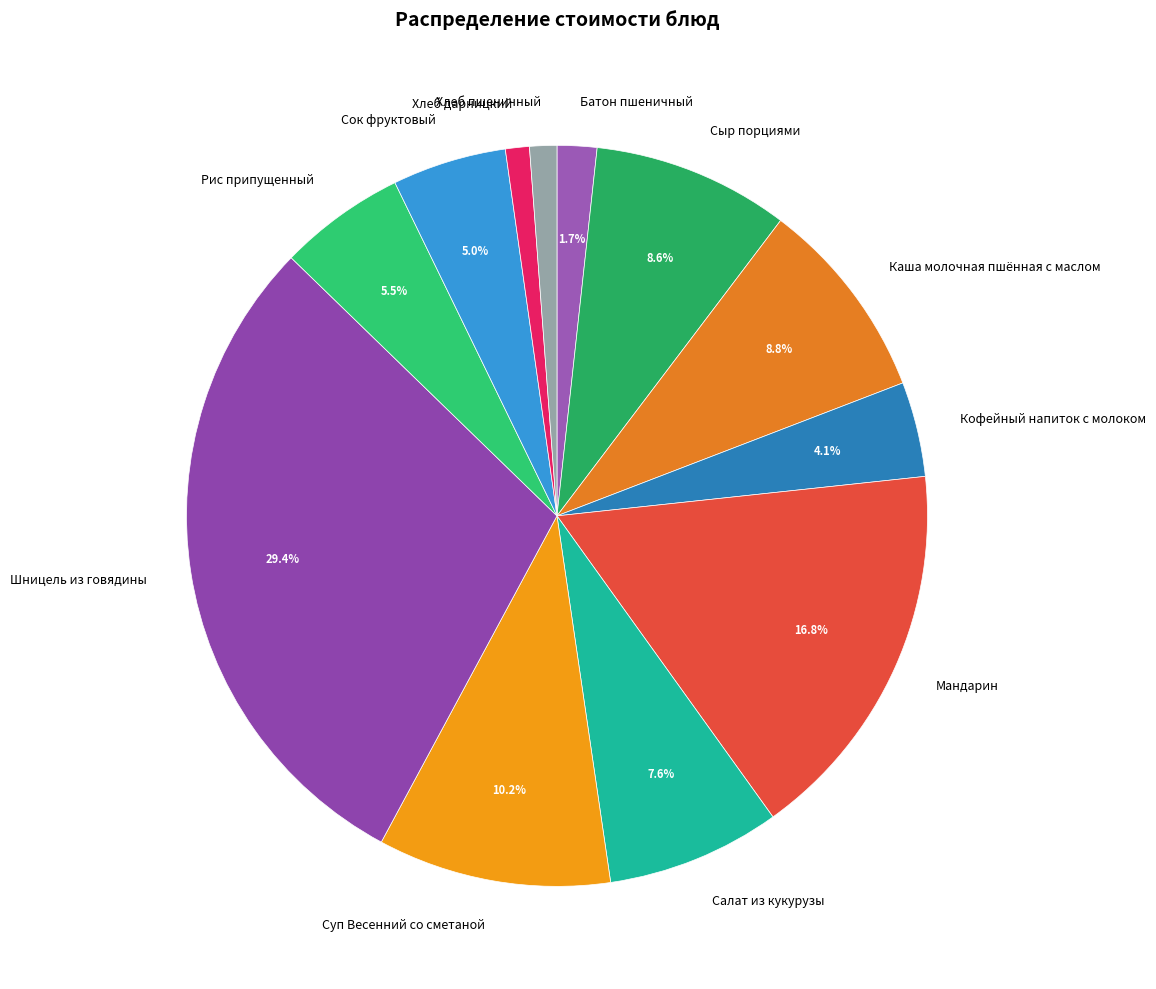

Is there a majority slice in this chart?

No